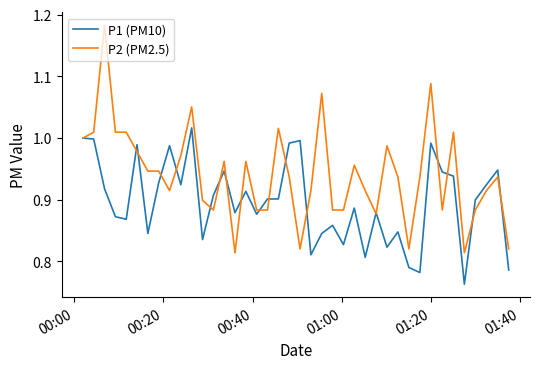

Which series has the largest total across all categories?

P2 (PM2.5)